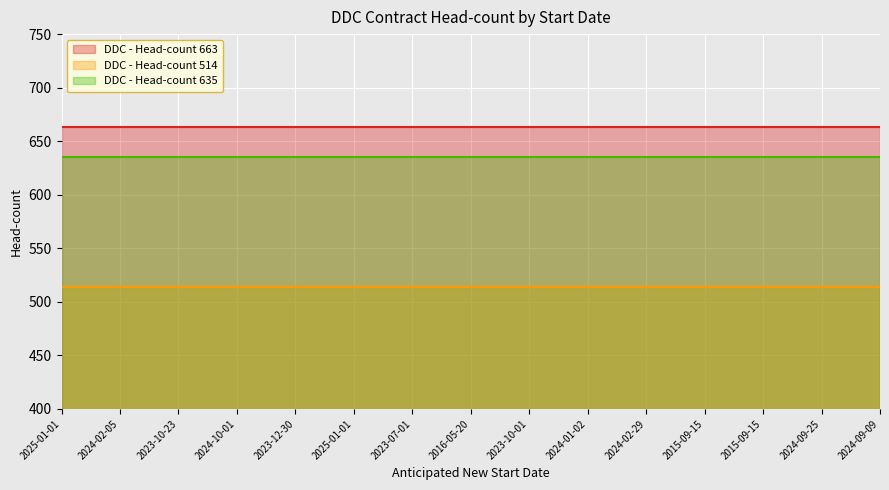

What is the lowest value of the DDC - Head-count 663 series?

663